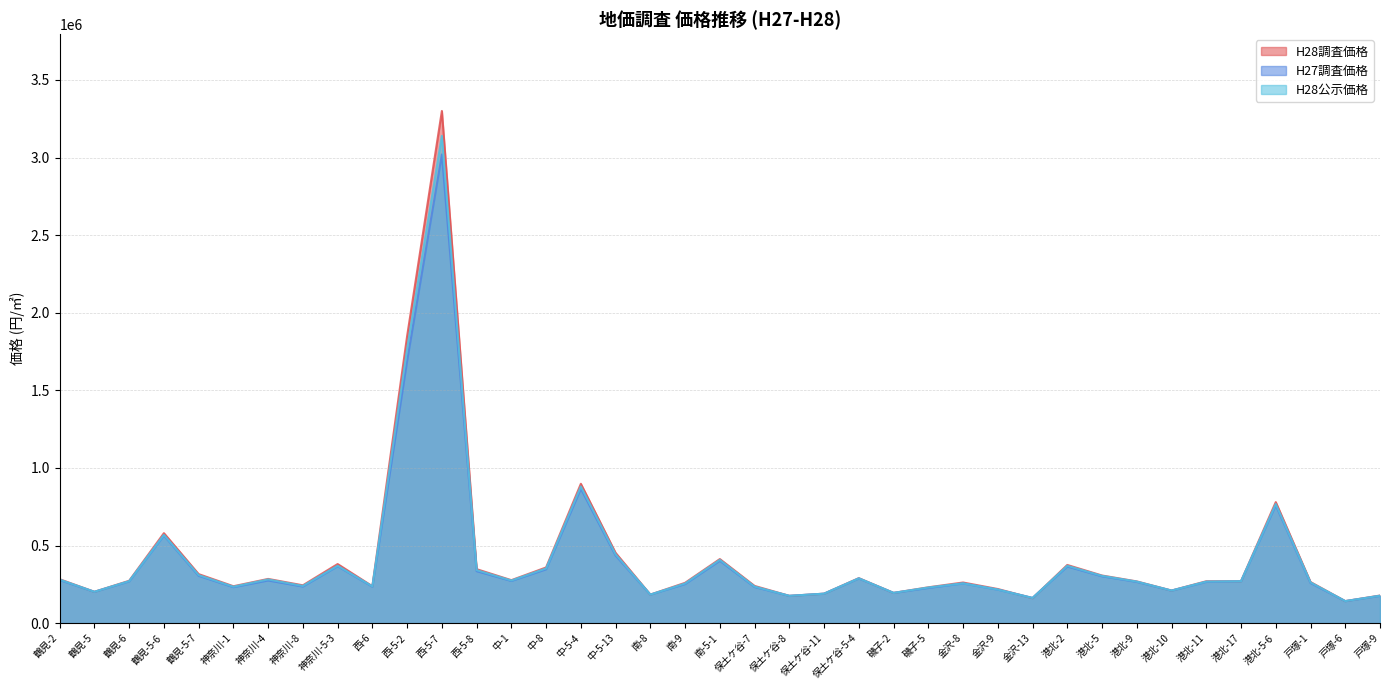

What is the difference between the H28調査価格 values at 港北-11 and 港北-2?

105000